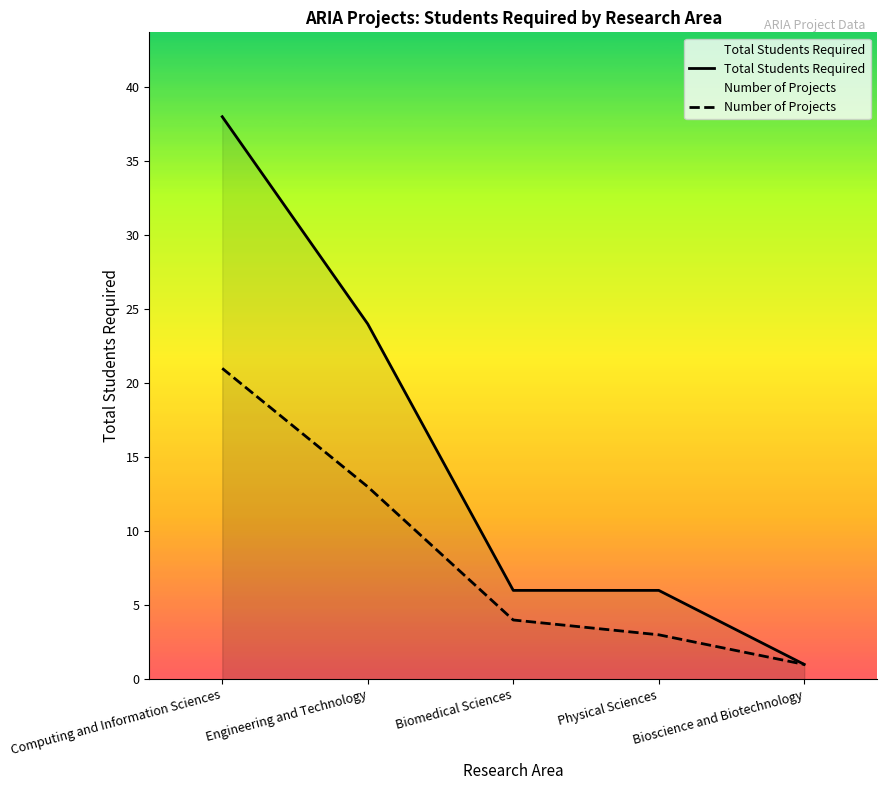

The value of Total Students Required at Bioscience and Biotechnology is 1. True or false?

True